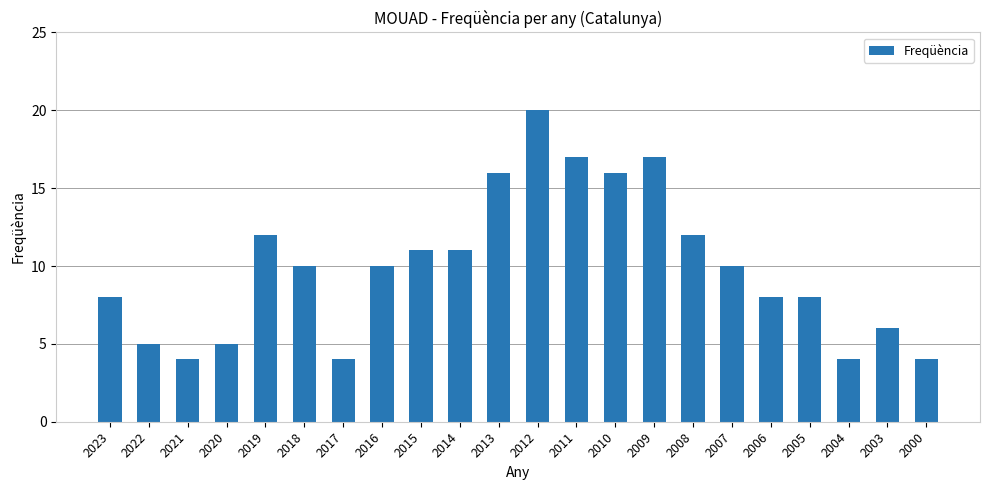

Does the chart contain stacked bars?

No